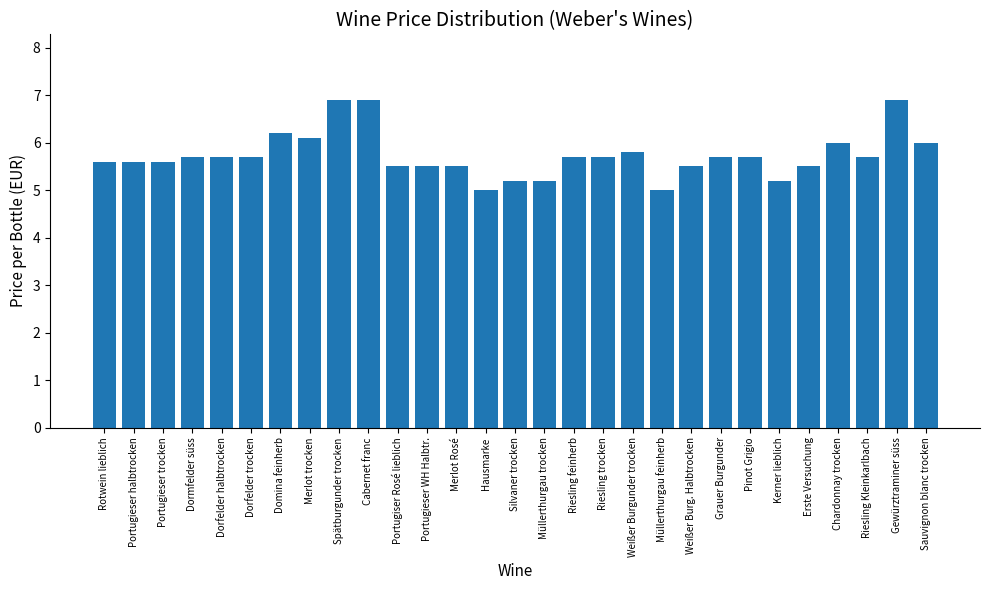

What is the sum of the values at Müllerthurgau trocken and Erste Versuchung?

10.7